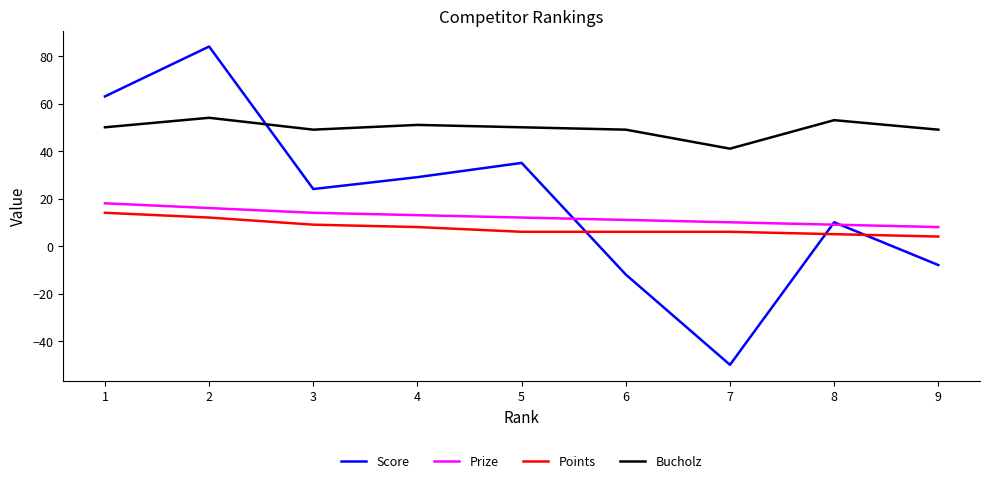

List the labels in order of Score value, largest first.

2, 1, 5, 4, 3, 8, 9, 6, 7